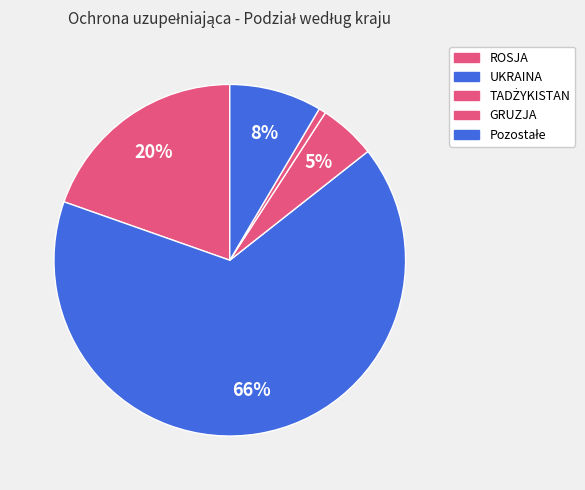

How many segments does this pie chart have?

5